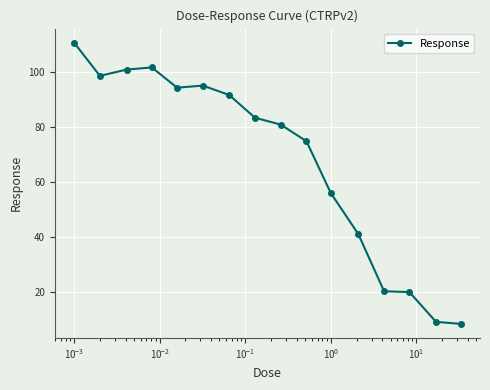

True or false: the data has more than 0 interior local peaks.

True